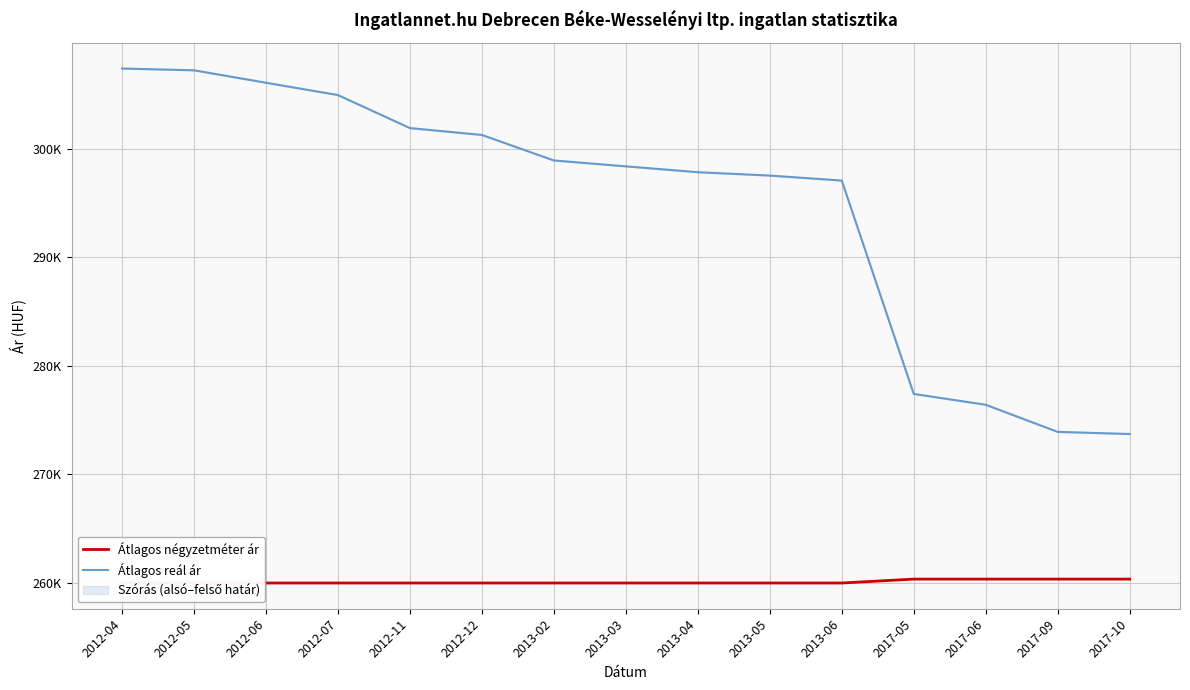

Rank the series at 2017-06 from highest to lowest value.

Átlagos reál ár, Átlagos négyzetméter ár